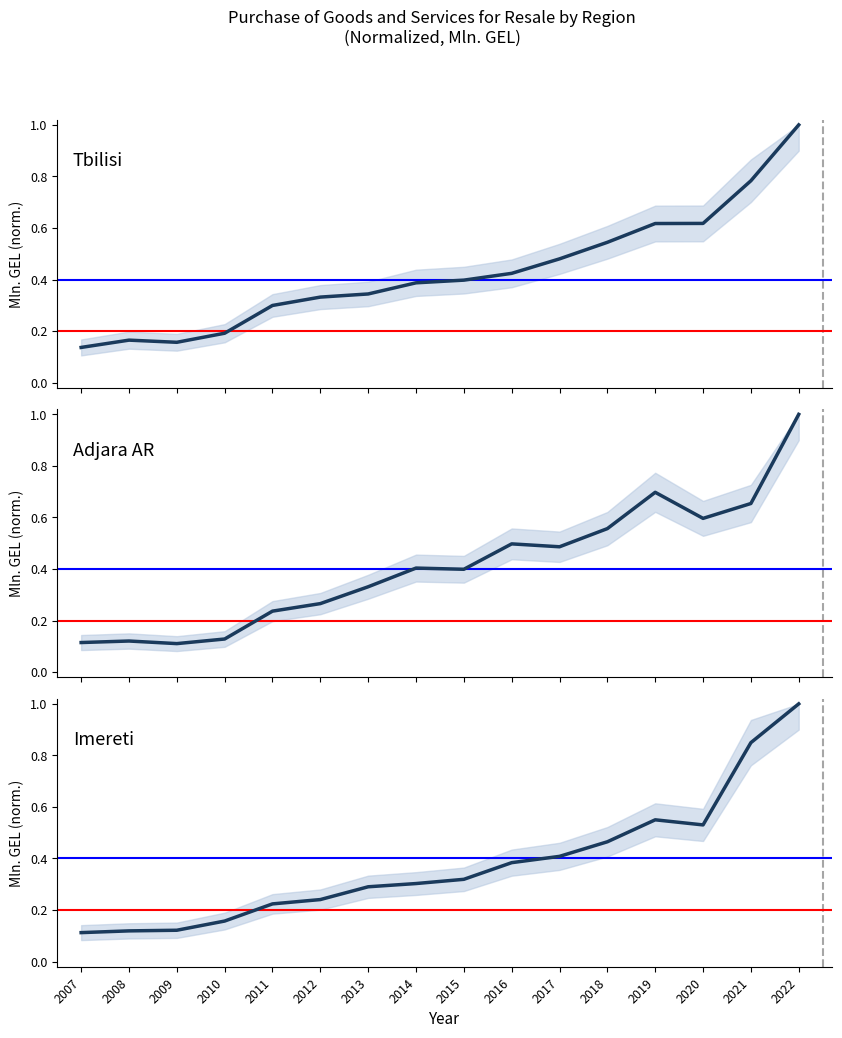

What is the spread (max minus min) of values at 2010?

0.1